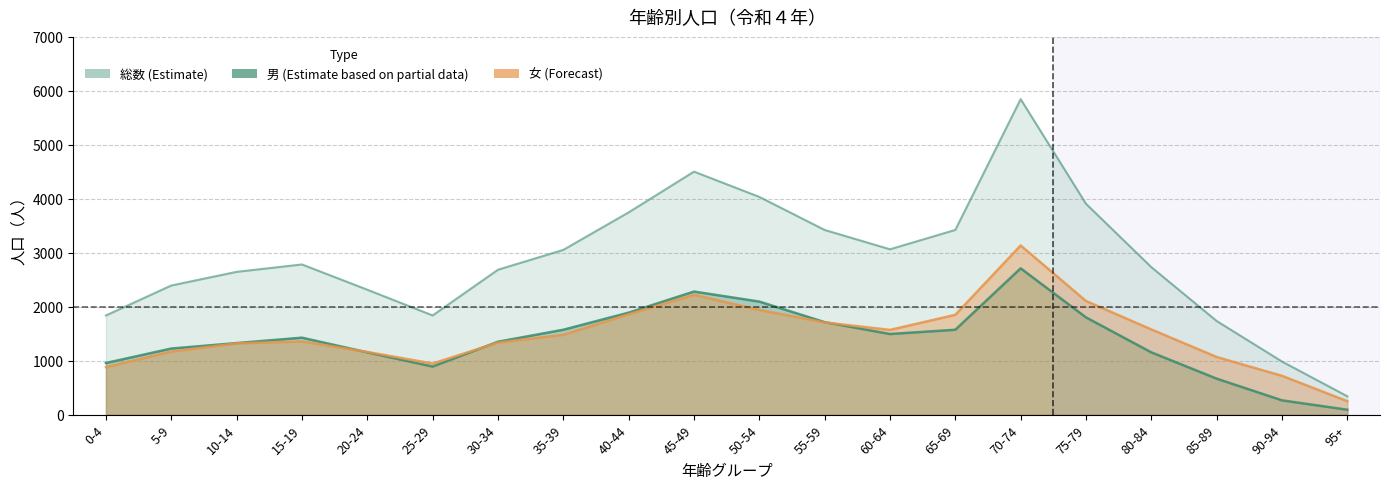

Reading left to right, transcribe all the data shown in this chart.

総数: 0-4=1838	5-9=2393	10-14=2646	15-19=2783	20-24=2315	25-29=1838	30-34=2685	35-39=3053	40-44=3748	45-49=4503	50-54=4035	55-59=3422	60-64=3064	65-69=3423	70-74=5846	75-79=3907	80-84=2733	85-89=1735	90-94=984	95+=340
男: 0-4=957	5-9=1225	10-14=1326	15-19=1426	20-24=1154	25-29=891	30-34=1351	35-39=1573	40-44=1890	45-49=2281	50-54=2095	55-59=1714	60-64=1494	65-69=1573	70-74=2711	75-79=1802	80-84=1154	85-89=667	90-94=265	95+=91
女: 0-4=881	5-9=1168	10-14=1320	15-19=1357	20-24=1161	25-29=947	30-34=1334	35-39=1480	40-44=1858	45-49=2222	50-54=1940	55-59=1708	60-64=1570	65-69=1850	70-74=3135	75-79=2105	80-84=1579	85-89=1068	90-94=719	95+=249